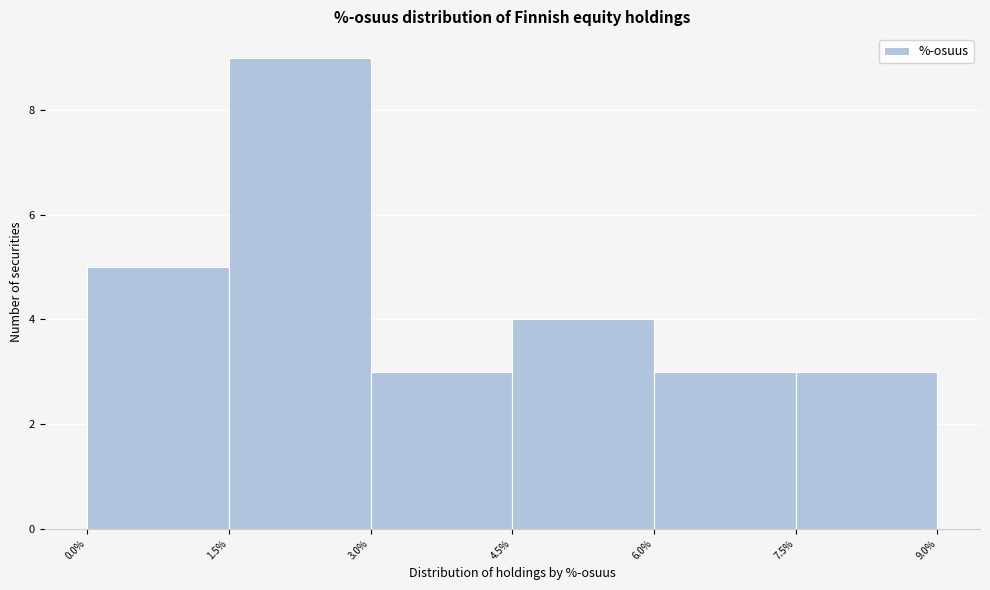

Reading left to right, list every bar in this chart as the range it spans on the x-axis followed by its height. The values are not printed on the chart, so give them approximately, as read against the axis.

0.0% to 1.5%: 5
1.5% to 3.0%: 9
3.0% to 4.5%: 3
4.5% to 6.0%: 4
6.0% to 7.5%: 3
7.5% to 9.0%: 3